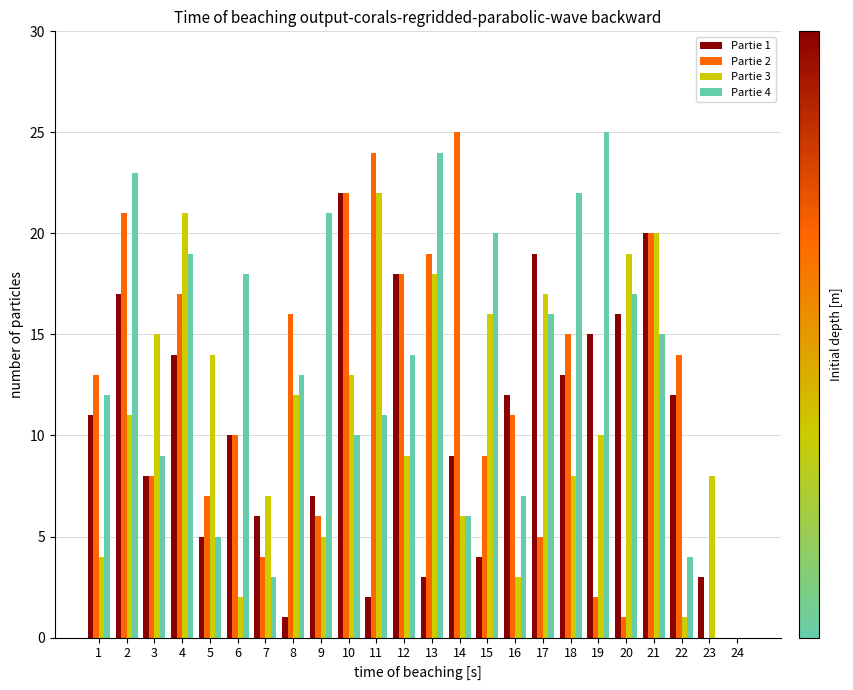

Where is Partie 1 nearest to the value 11?

1